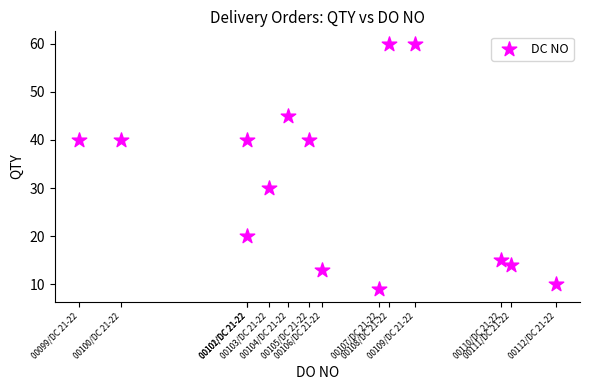

What Y value in the scatter plot is closest to 34?

30